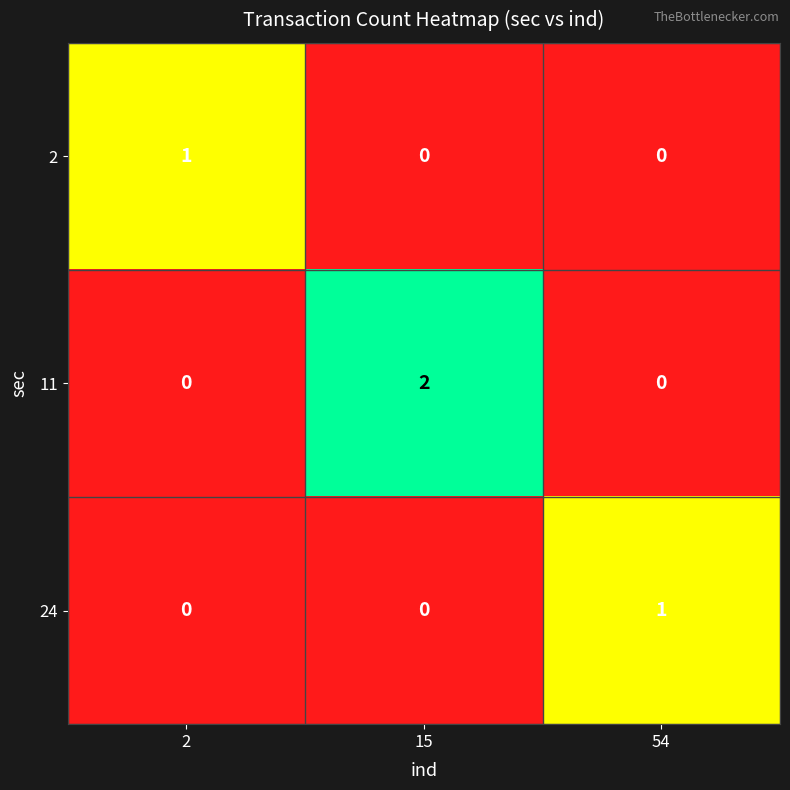

Reading right to left, what are all the values shown in this chart?

2: 0	0	1
11: 0	2	0
24: 1	0	0